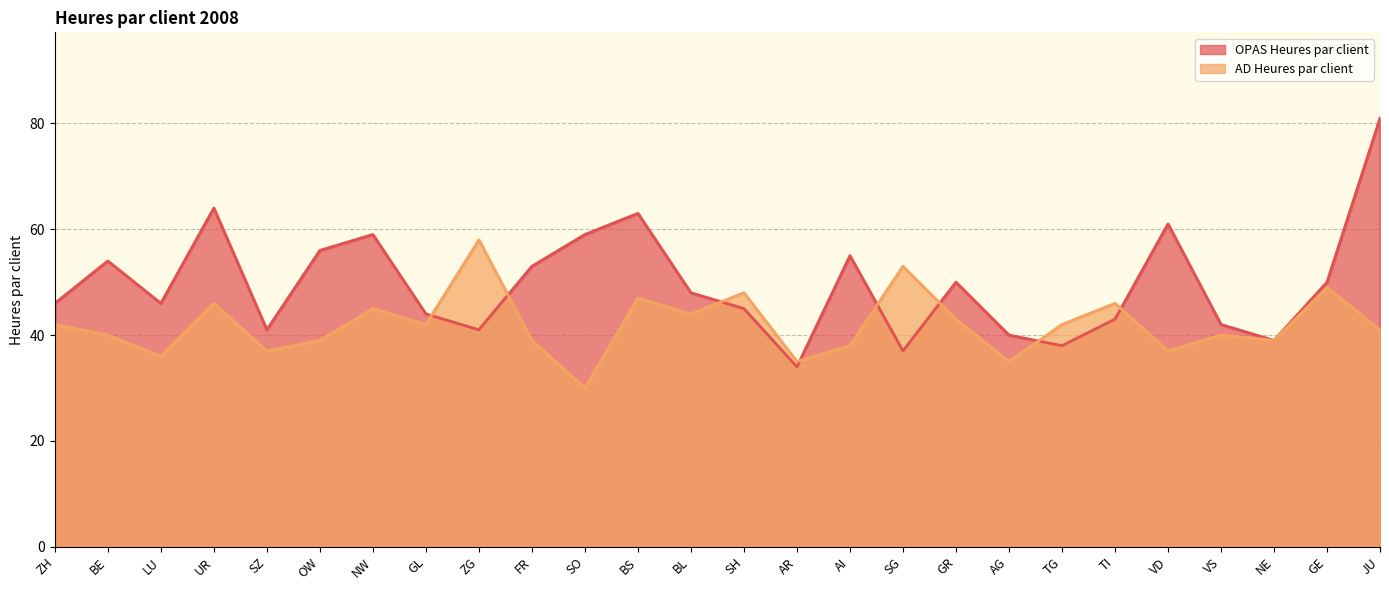

What is the difference between the maximum and minimum values in the AD Heures par client series?

28